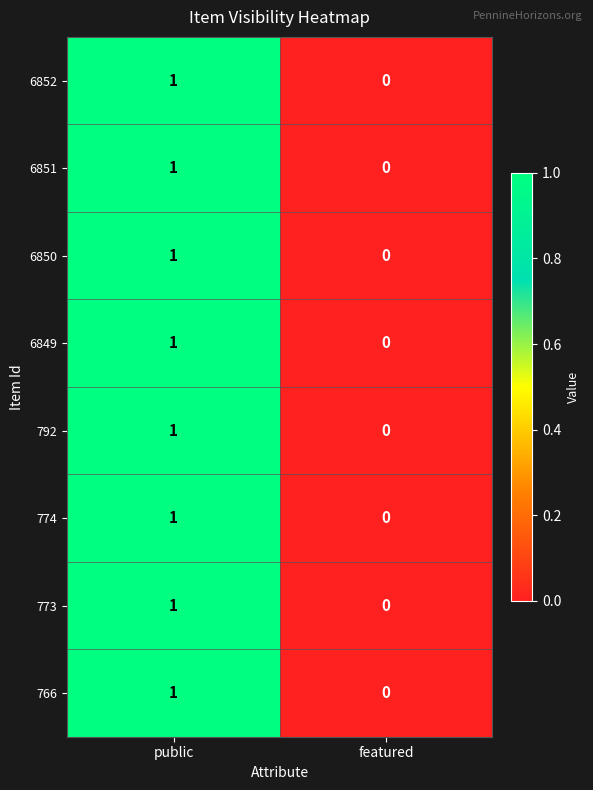

Count the number of data series in this chart.

8